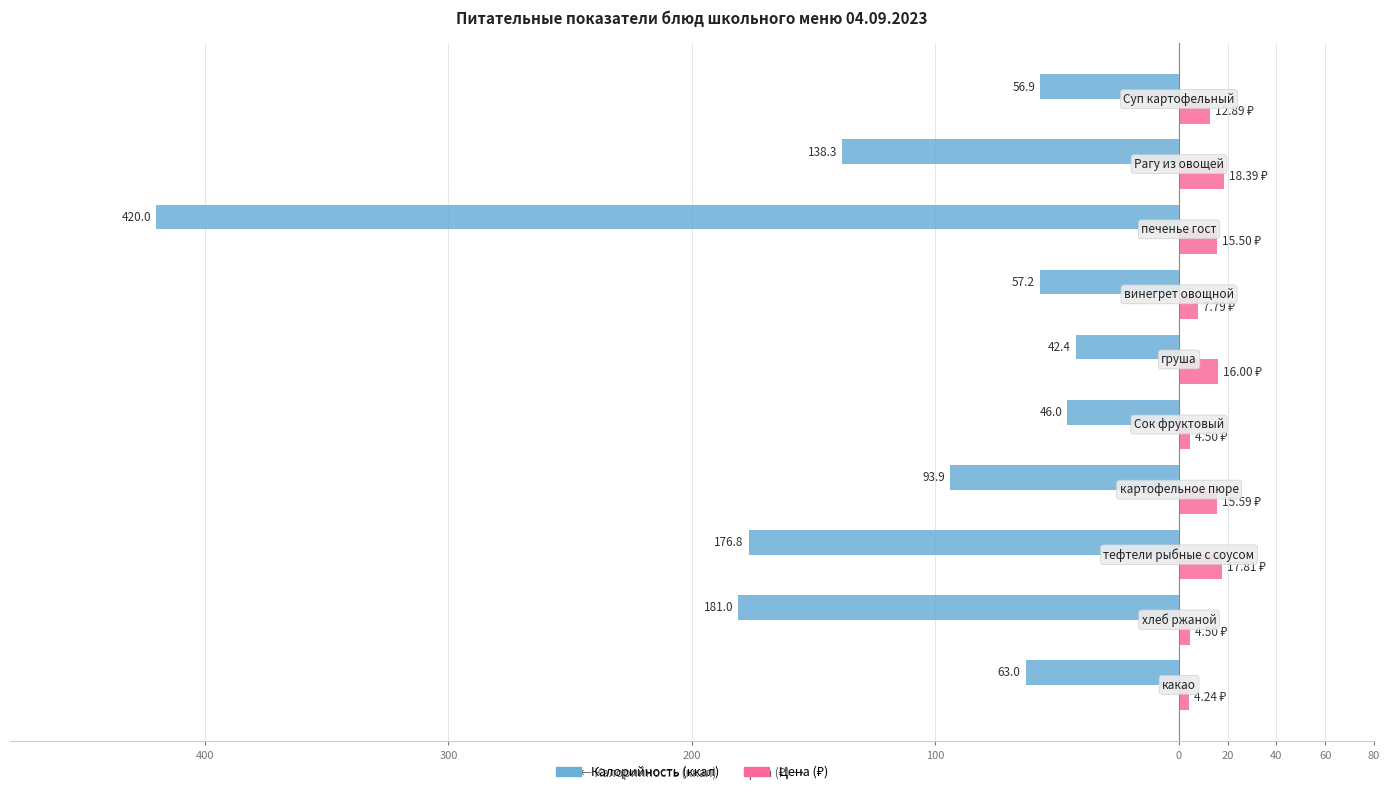

What is the value of the Цена bar at the 7th from the left?

7.8